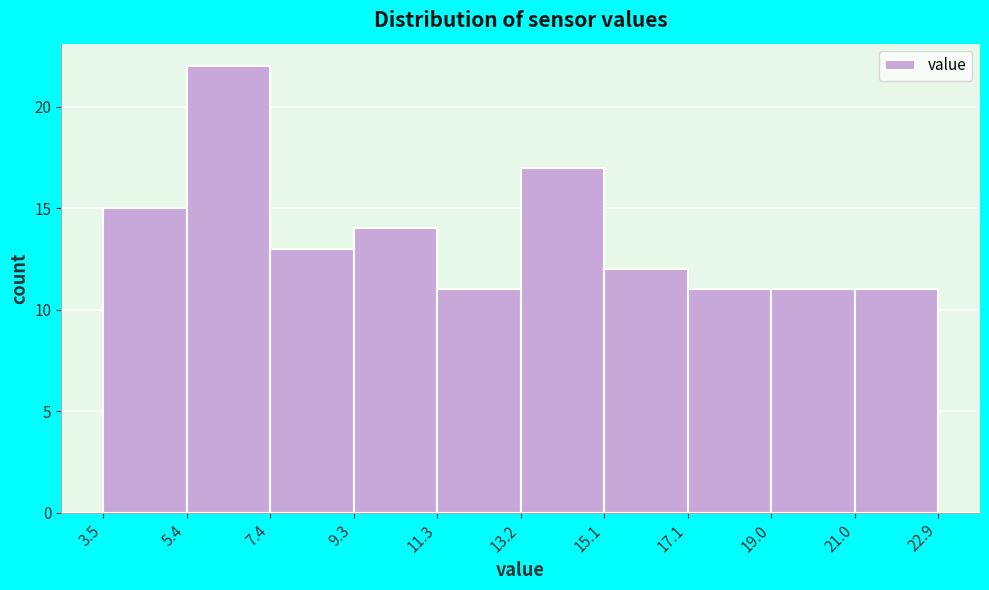

How tall is the bar that spans 13.2 to 15.1 on the x-axis? The values are not printed on the chart, so give them approximately, as read against the axis.

17